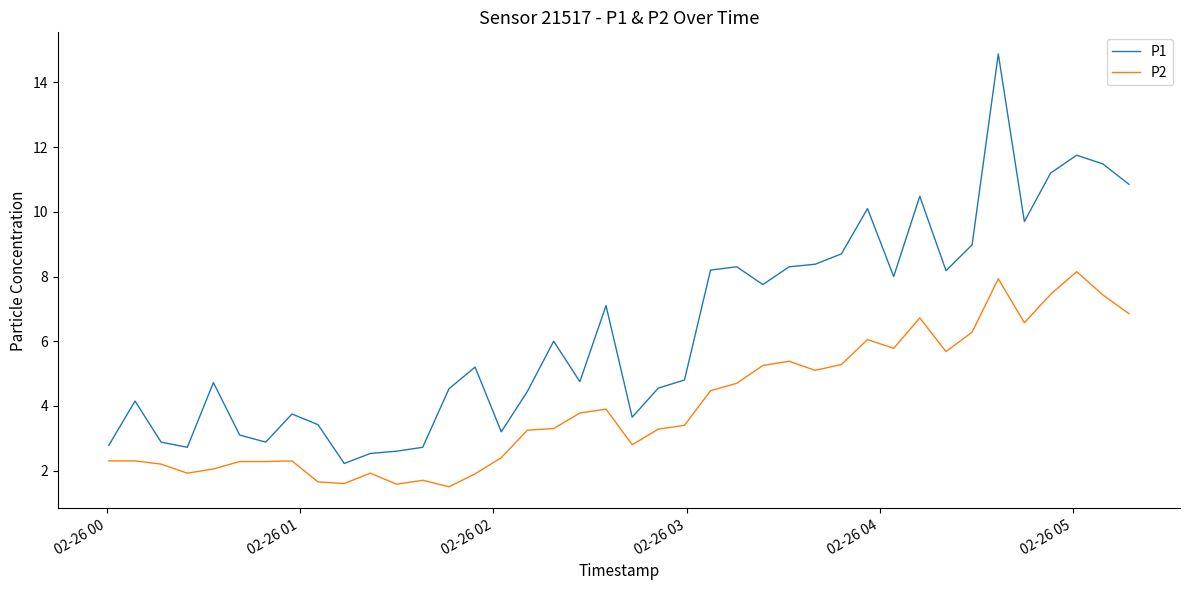

What is the maximum value for P2?

8.2